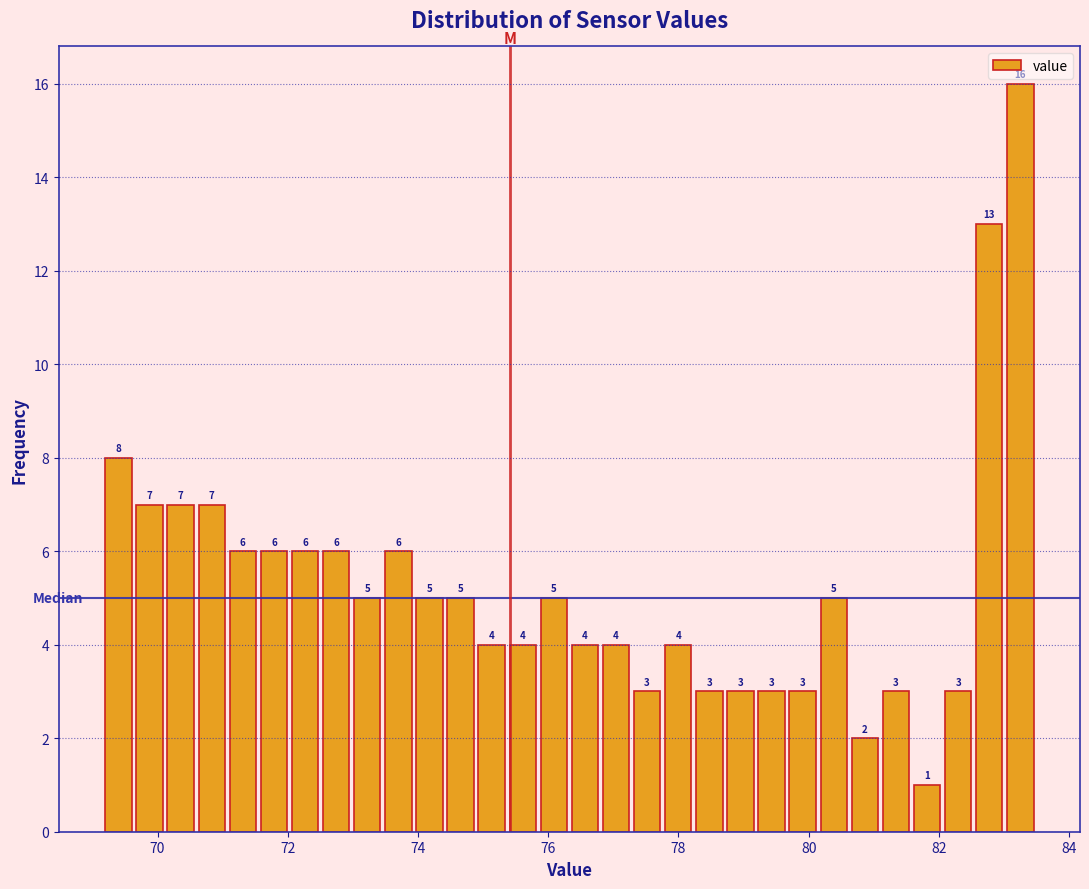

Read against the x-axis, roughly where is the centre of the tallest bar?

83.2